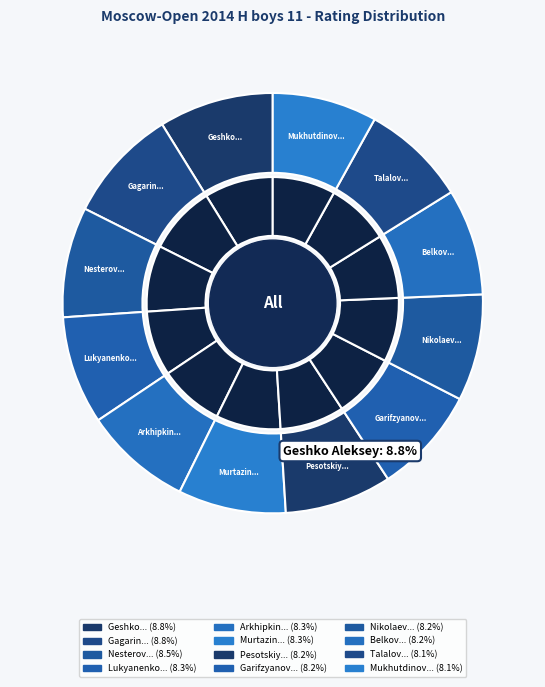

Does Murtazin Ruslan account for over 50% of the chart?

No